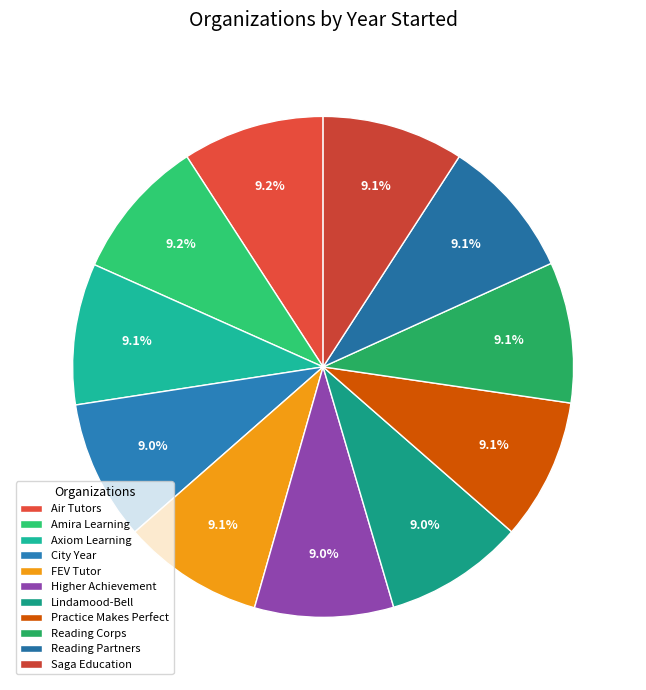

Which slice is the largest?

Amira Learning